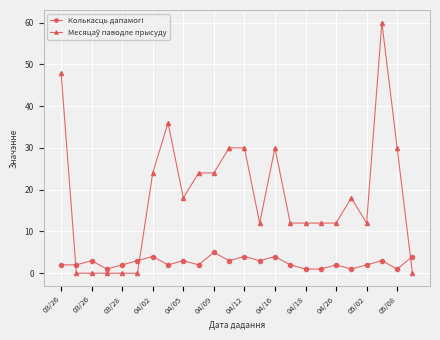

Does the chart have visible grid lines?

Yes